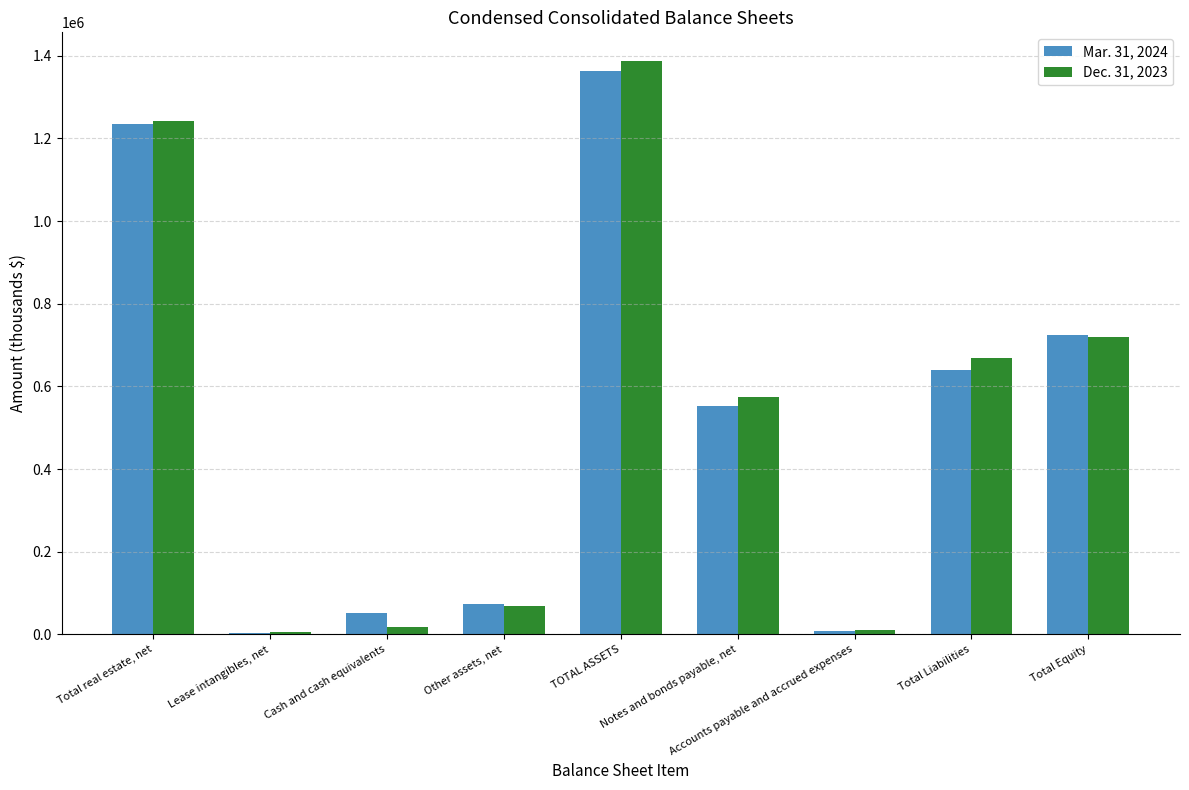

What is the label of the 8th bar from the right?

Lease intangibles, net